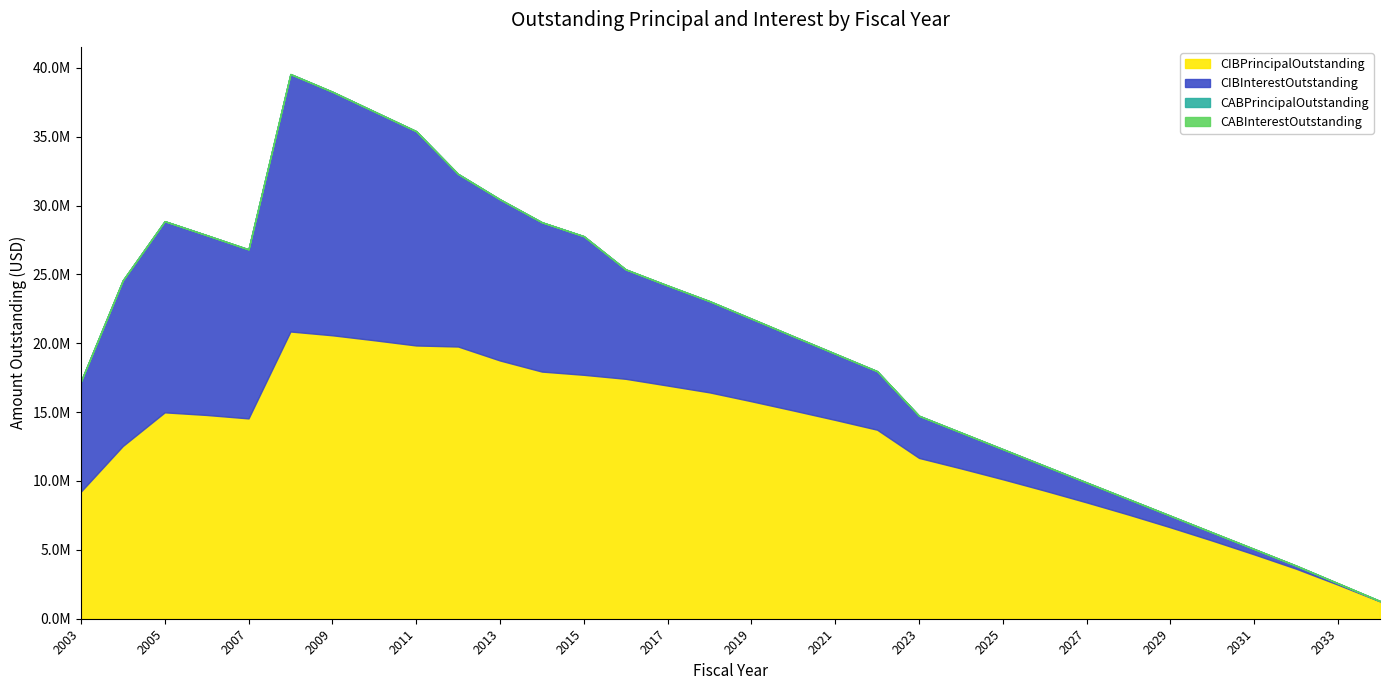

What is the total value across all series at 2005?

28864104.4